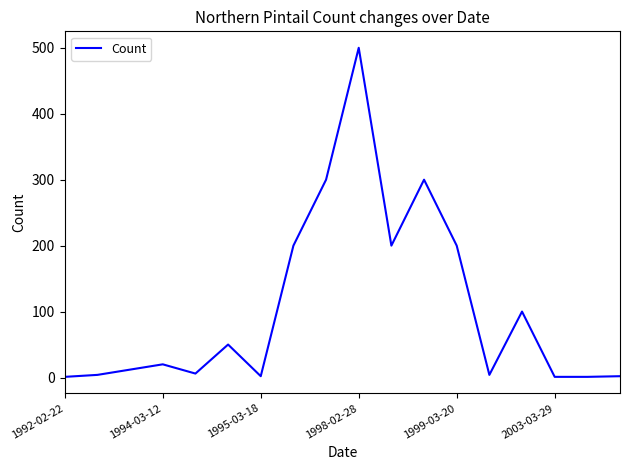

What is the maximum value shown in the chart?

500